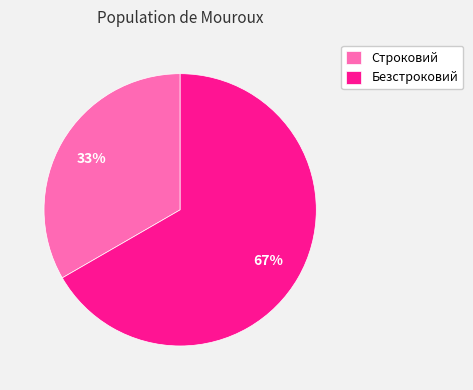

Does Безстроковий account for over 50% of the chart?

Yes